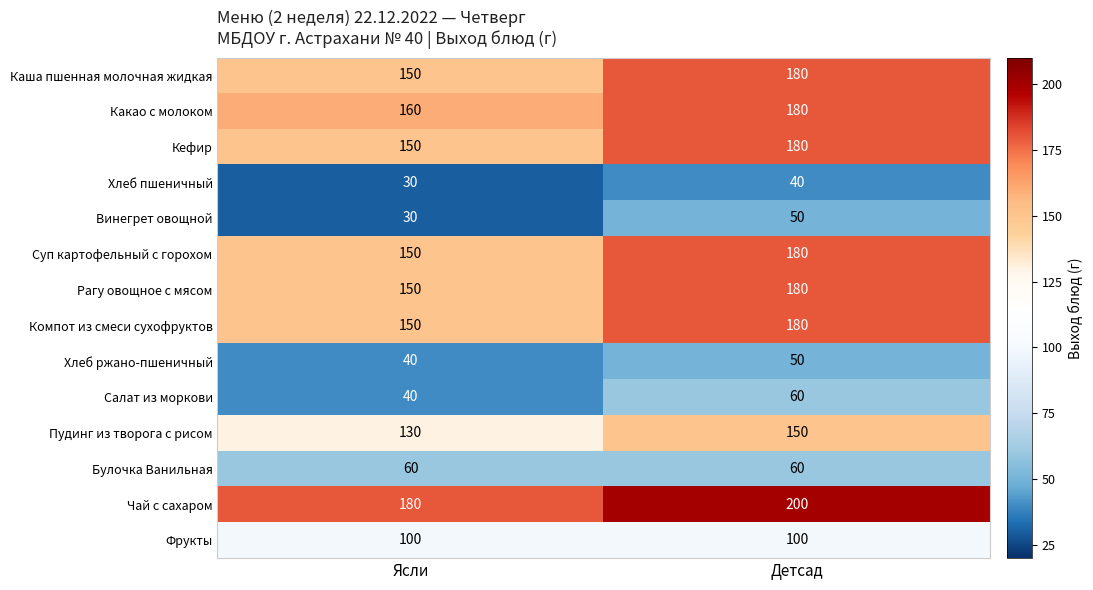

At which category is the sum across all series the highest?

Детсад